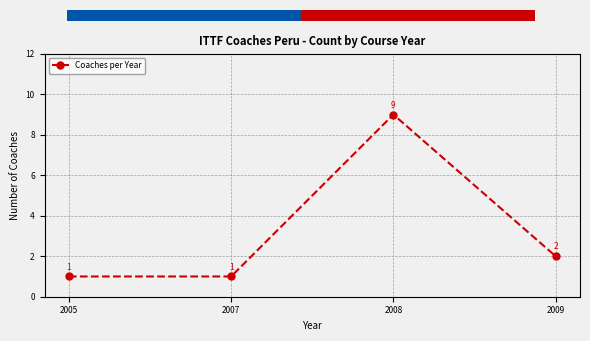

The value at 2005 is 1. True or false?

True